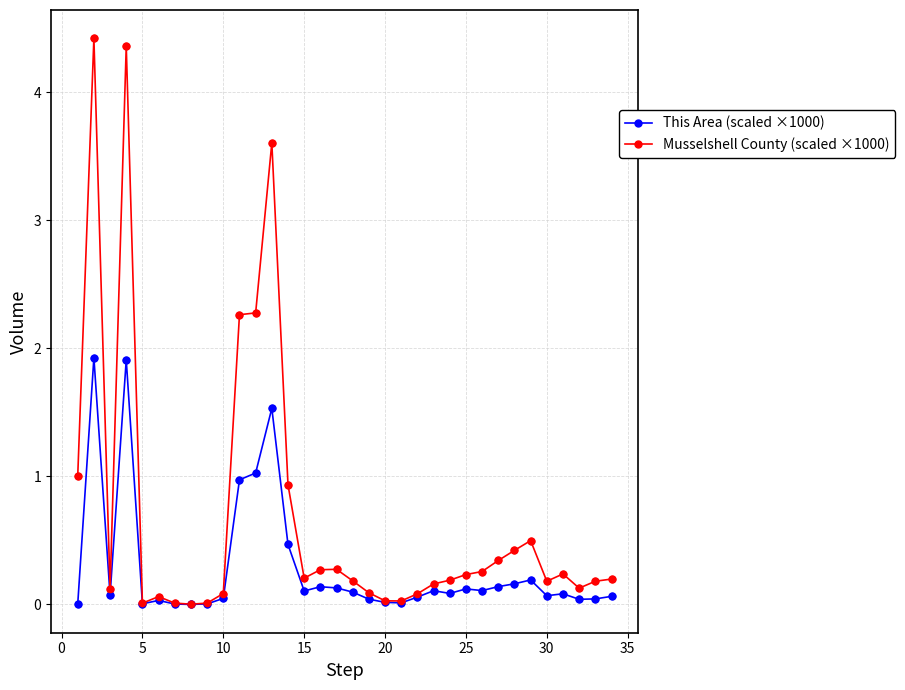

Which series has the largest total across all categories?

Musselshell County (scaled ×1000)